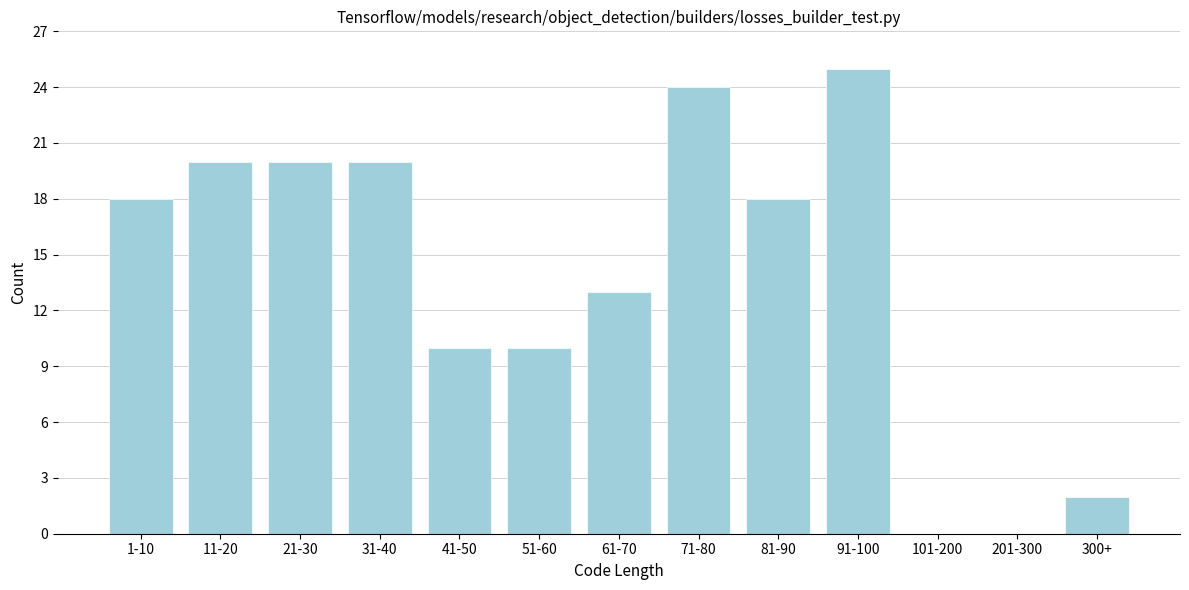

Reading right to left, extract all data points from this chart.

300+=2	201-300=0	101-200=0	91-100=25	81-90=18	71-80=24	61-70=13	51-60=10	41-50=10	31-40=20	21-30=20	11-20=20	1-10=18